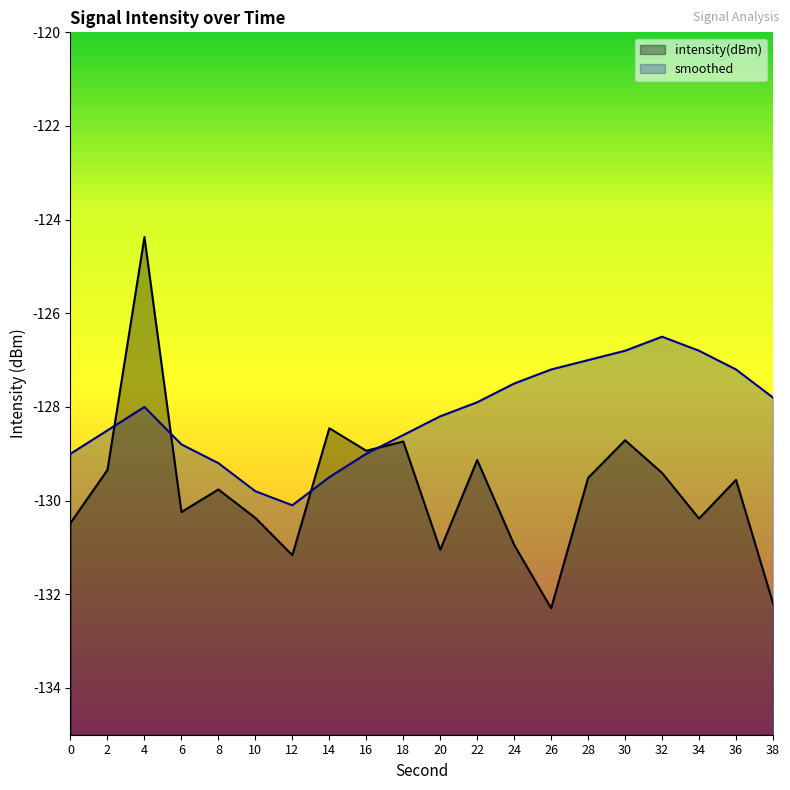

What is the value of the smoothed point at the 15th from the left?

-127.0